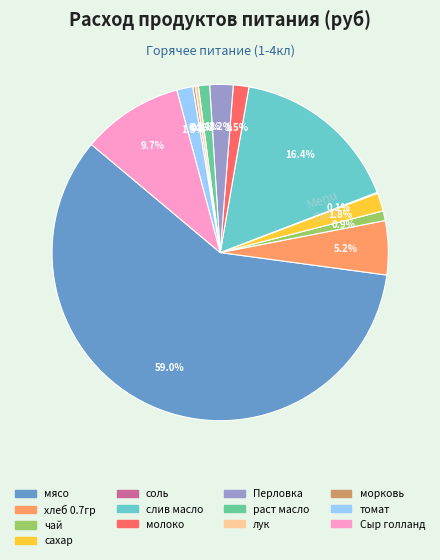

What portion of the pie excludes Перловка?

97.8%